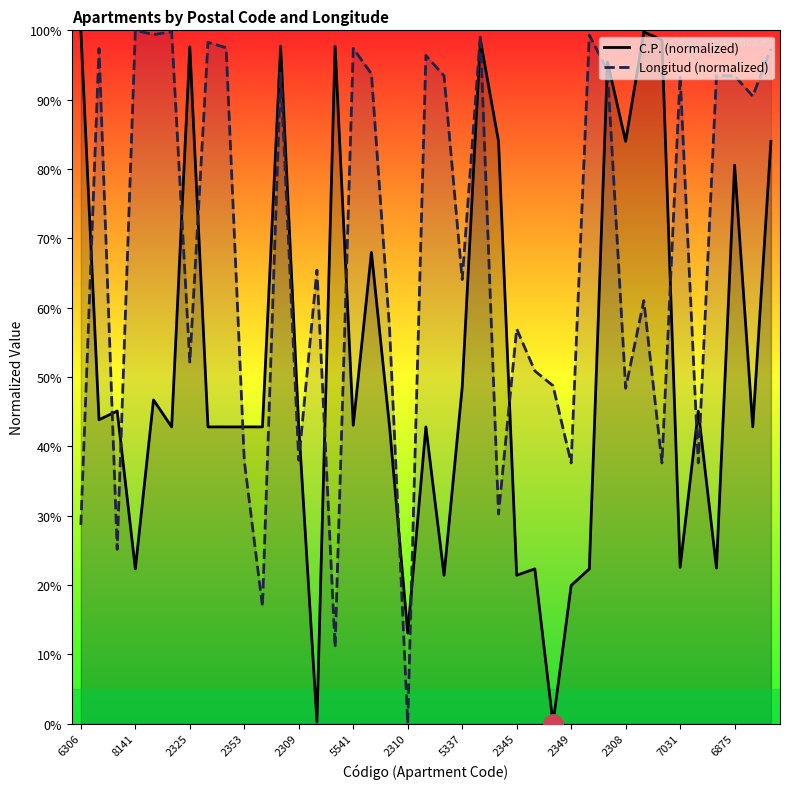

True or false: C.P. (normalized) has more than 0 interior local peaks.

True